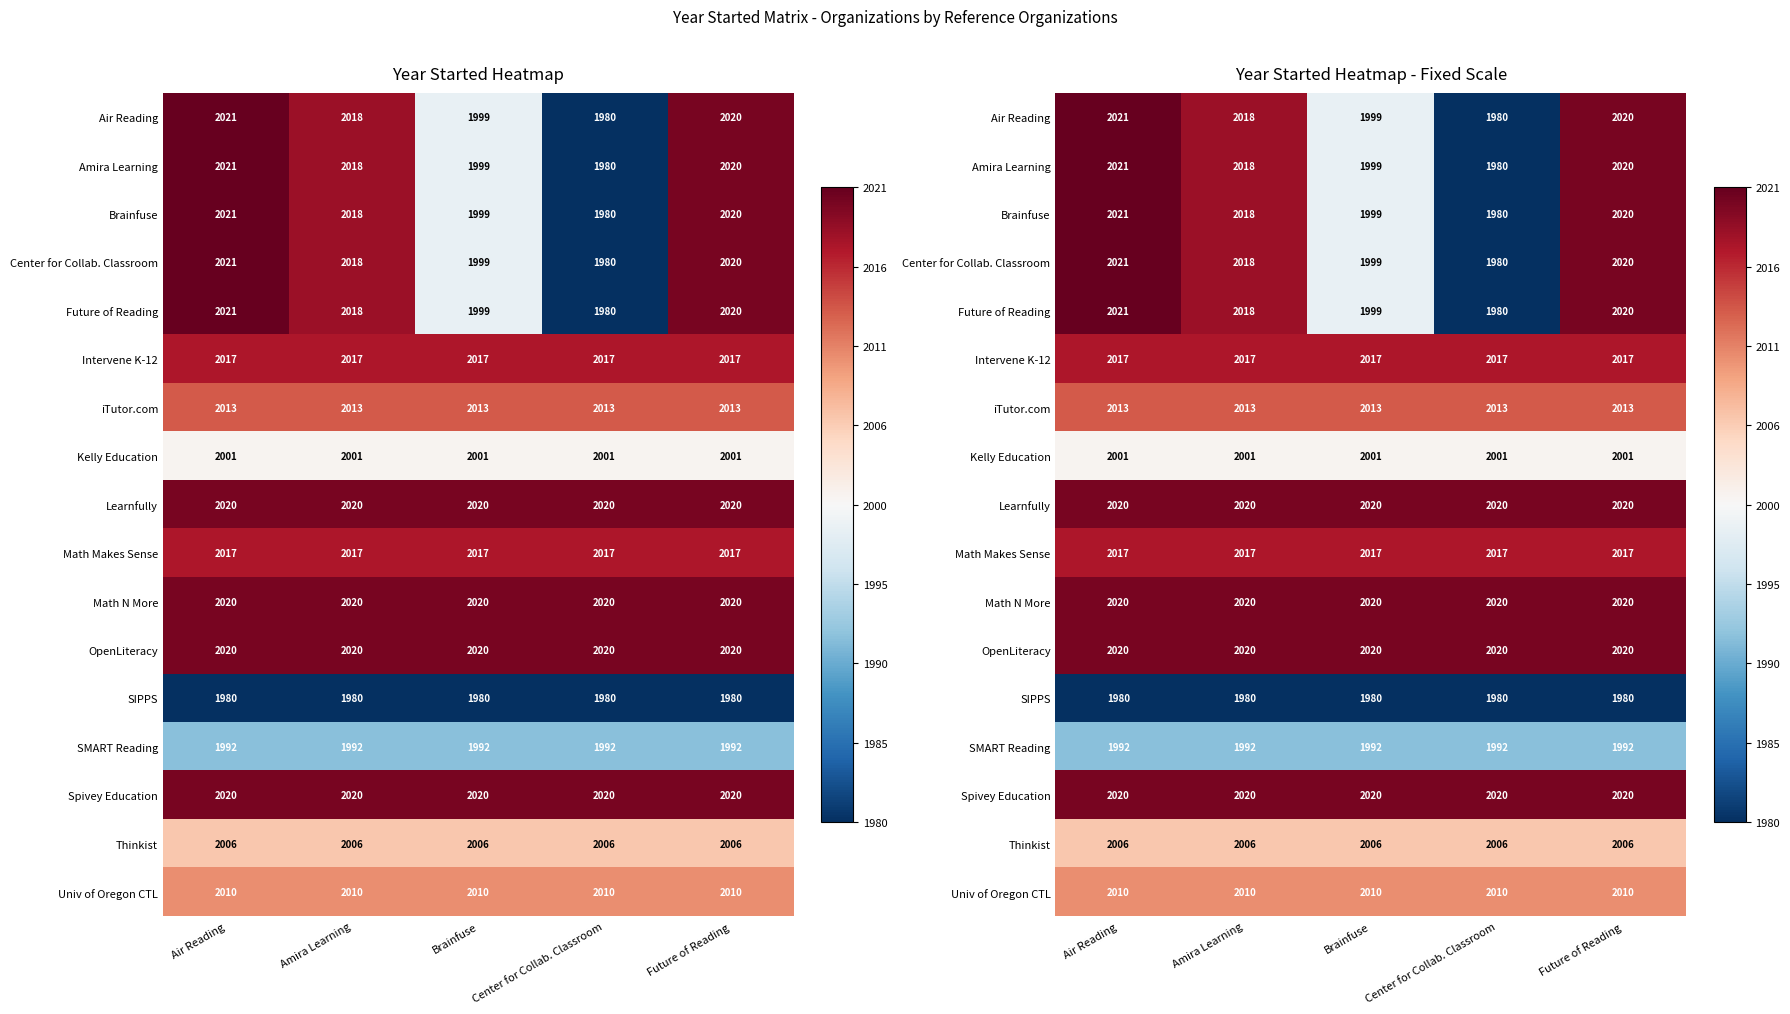

Which series has the largest total across all categories?

Learnfully